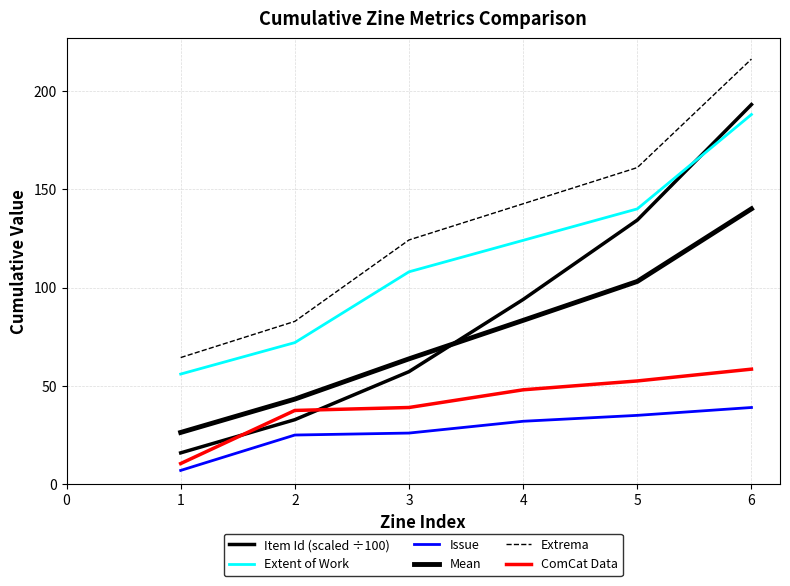

How many lines are shown in the chart?

6